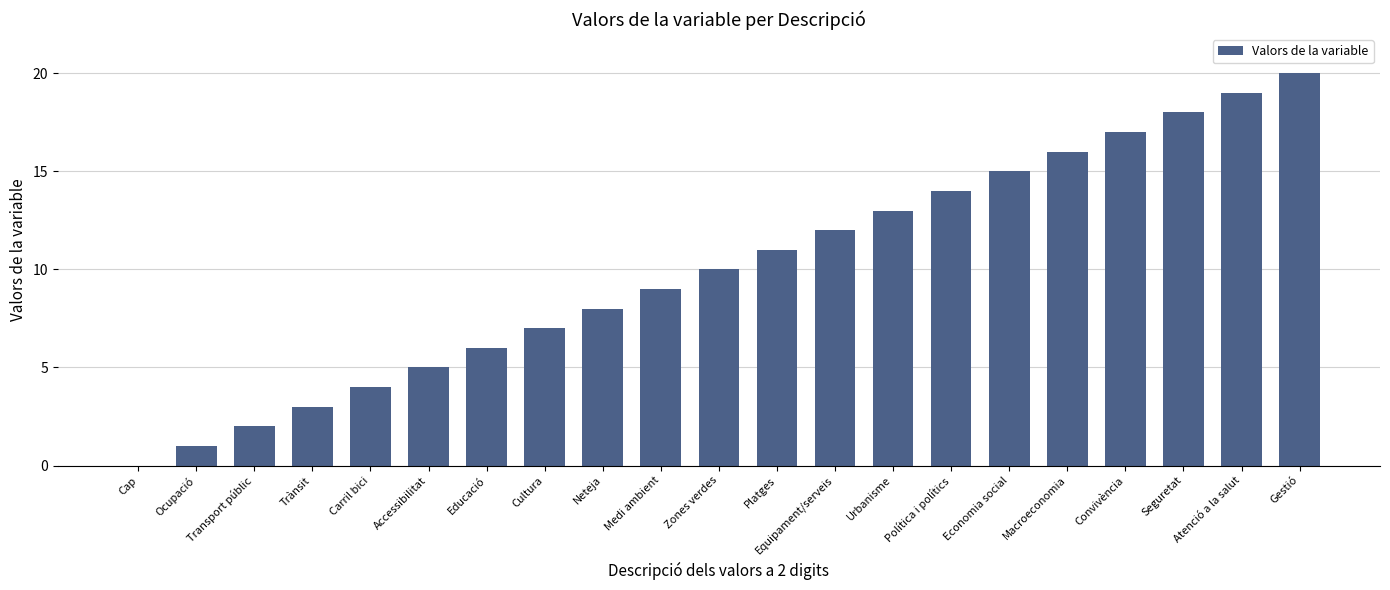

Which has a higher value, Política i polítics or Convivència?

Convivència